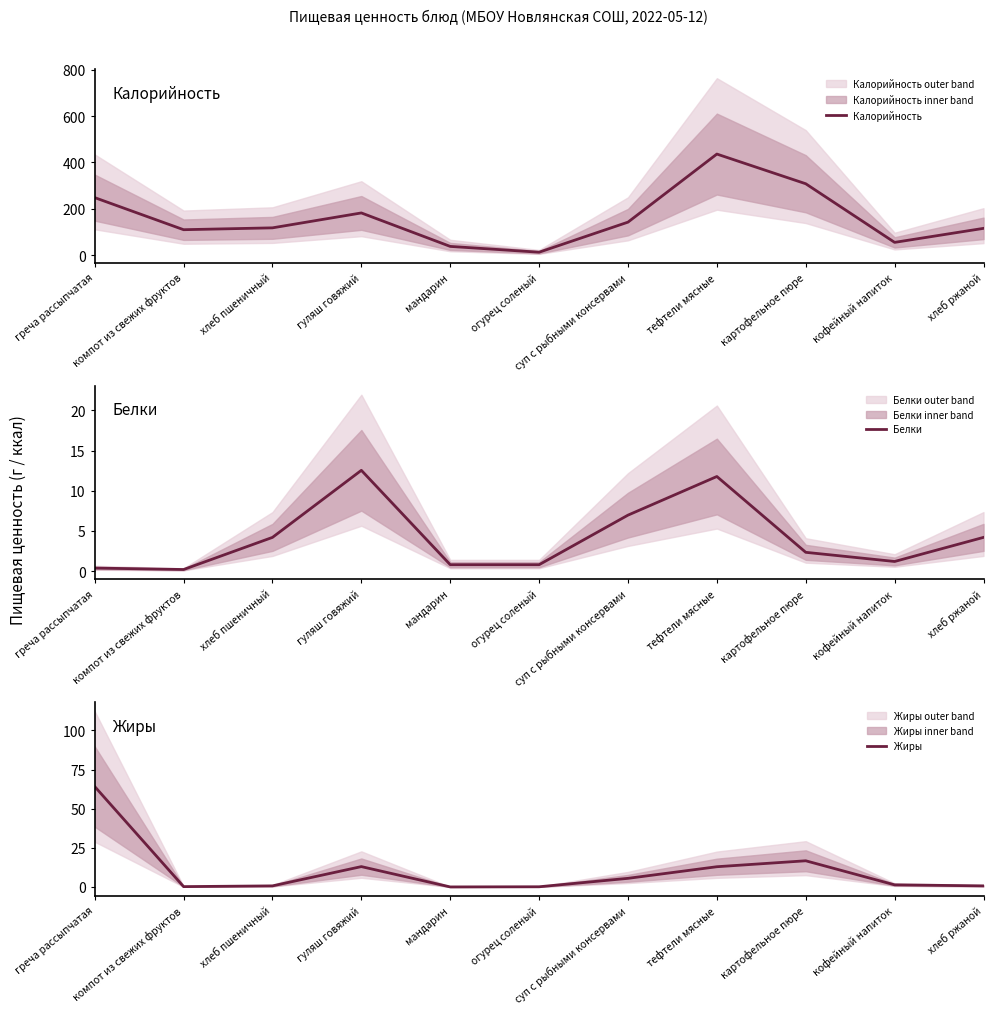

True or false: Калорийность has a value of 147.1 at компот из свежих фруктов.

False